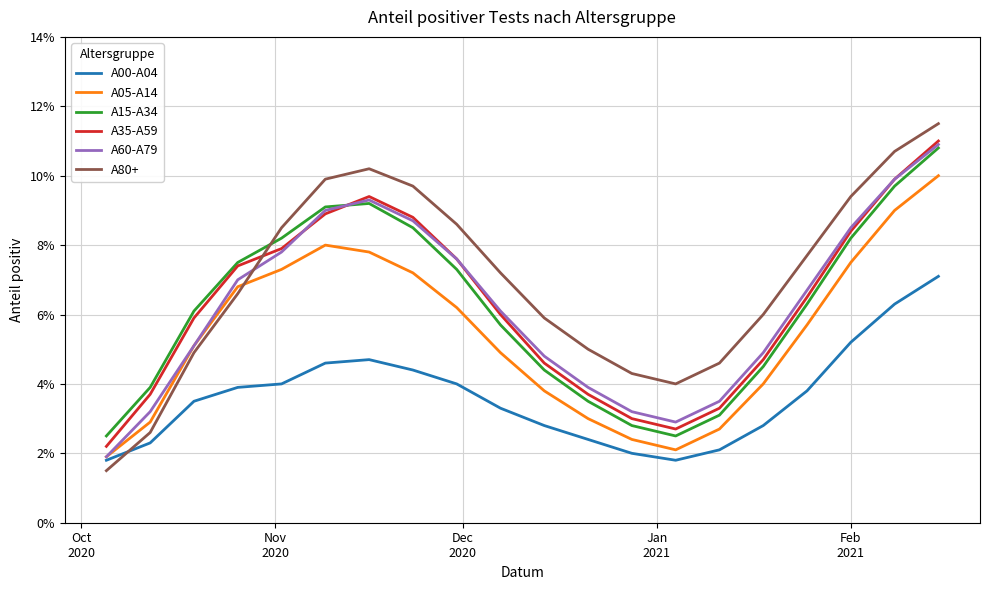

In A05-A14, how many points are higher than both neighbors (excluding endpoints)?

1